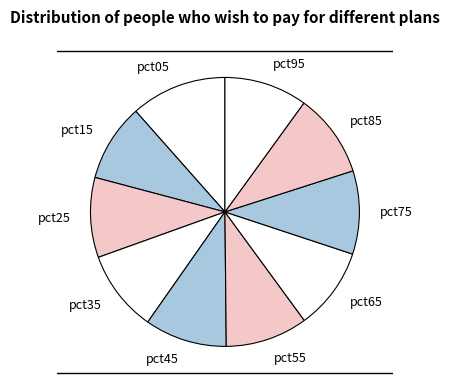

What is the ratio of the value at pct25 to the value at pct05?

0.8